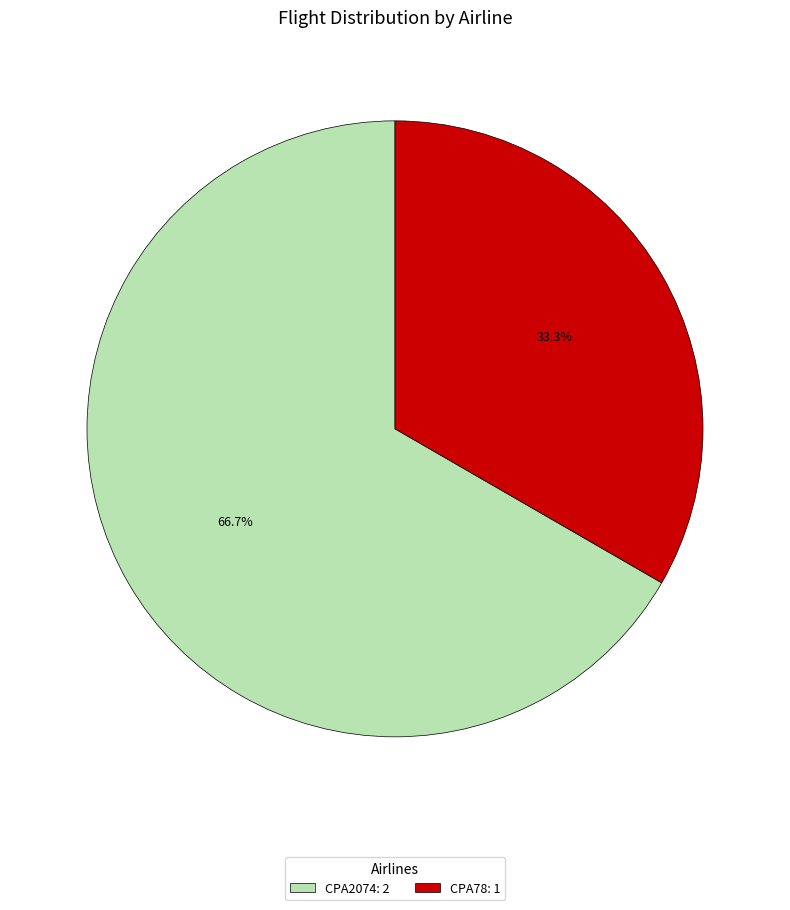

What is the ratio of the value at CPA2074: 2 to the value at CPA78: 1?

2.0